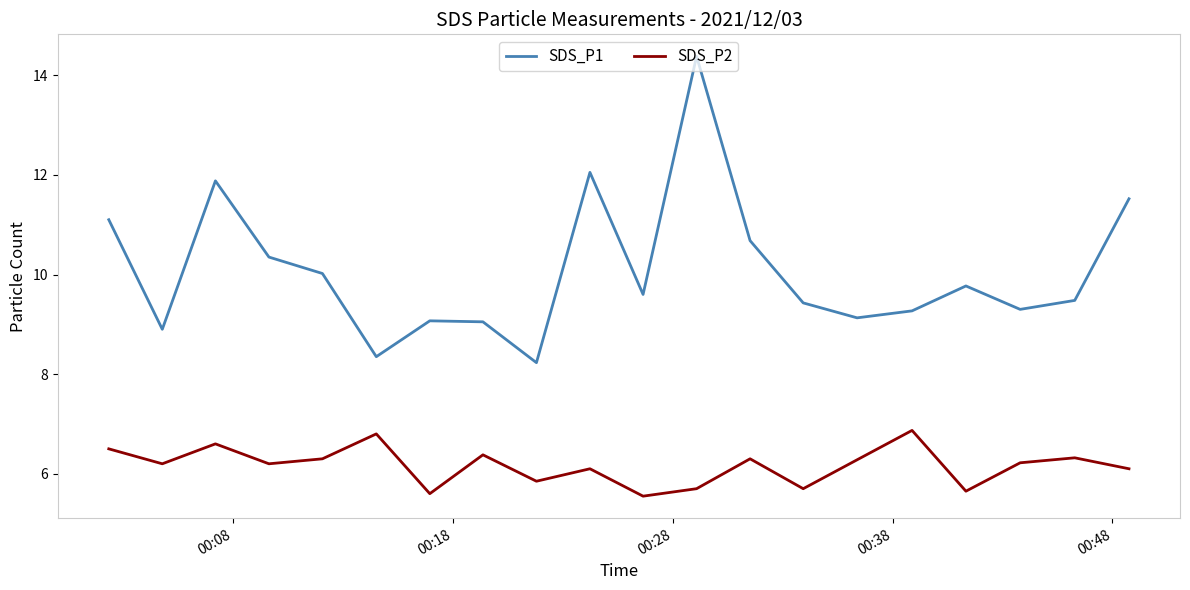

Which series has the largest total across all categories?

SDS_P1